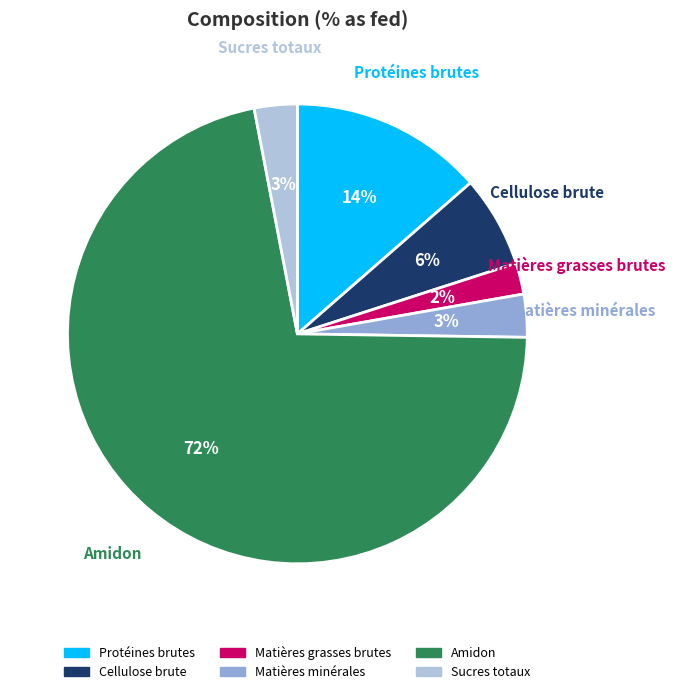

To the nearest percent, what is the combined percentage of Amidon and Cellulose brute?

78%